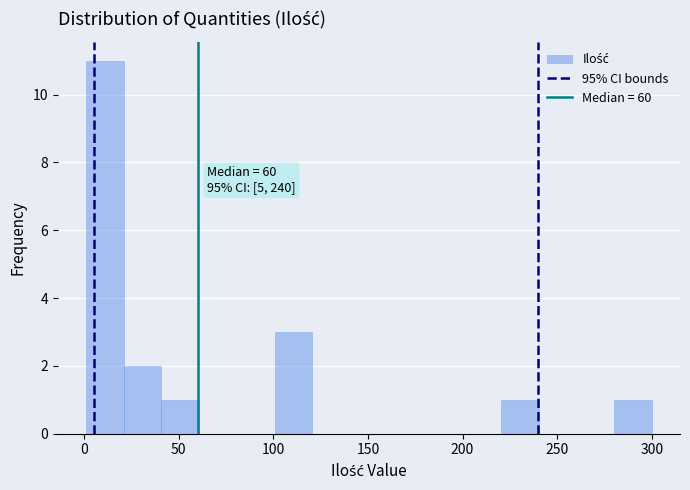

Around what value on the x-axis is the tallest bar? Give the approximate position of its centre, as read against the axis.

10